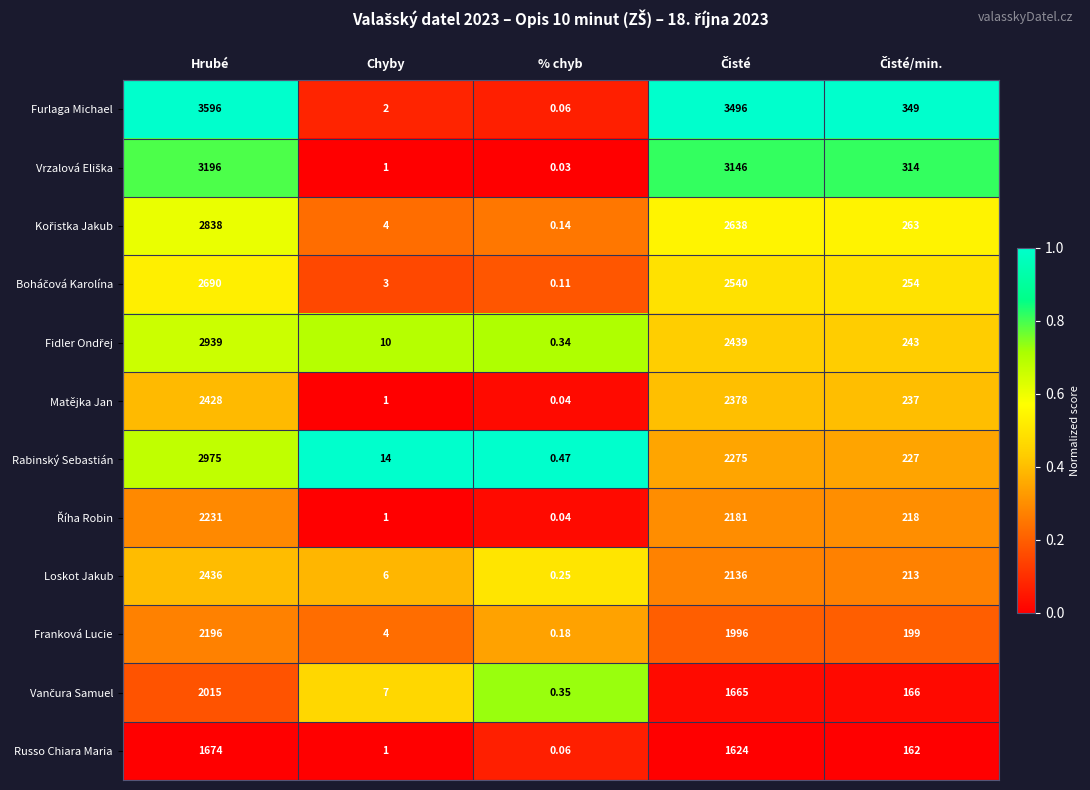

Which series has the largest total across all categories?

Furlaga Michael